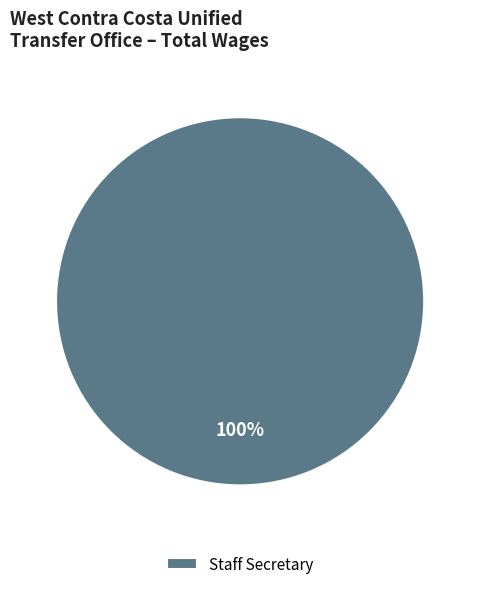

Is it true that Staff Secretary is 100% of the pie?

True